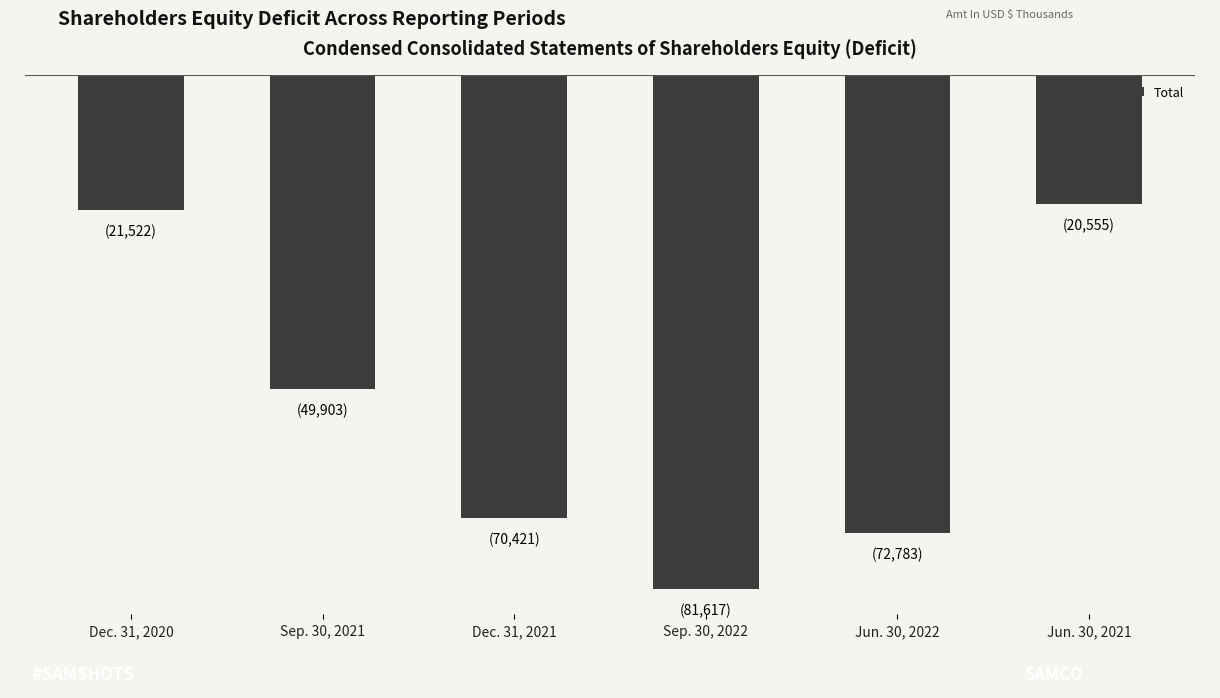

What is the label of the 6th bar from the right?

Dec. 31, 2020